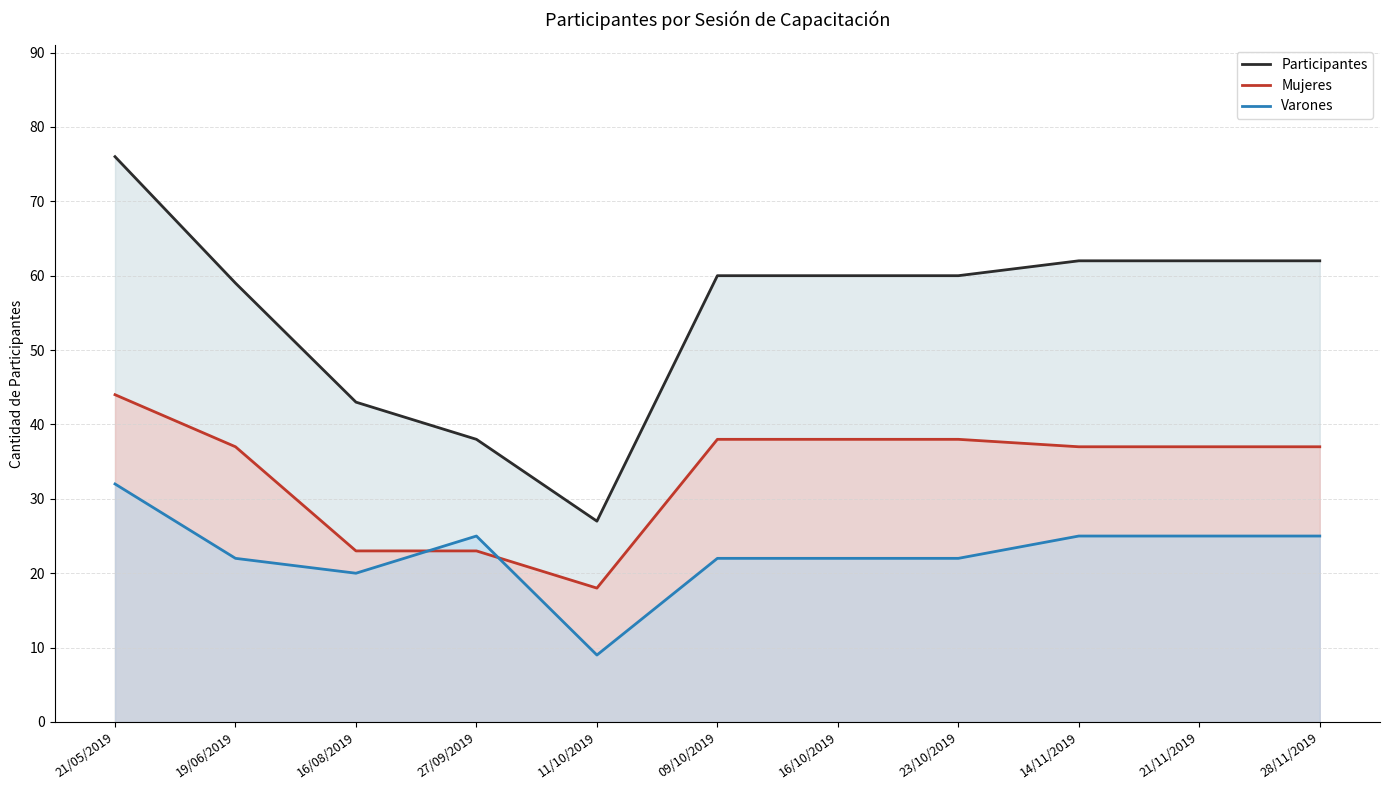

How many series are shown in this chart?

3